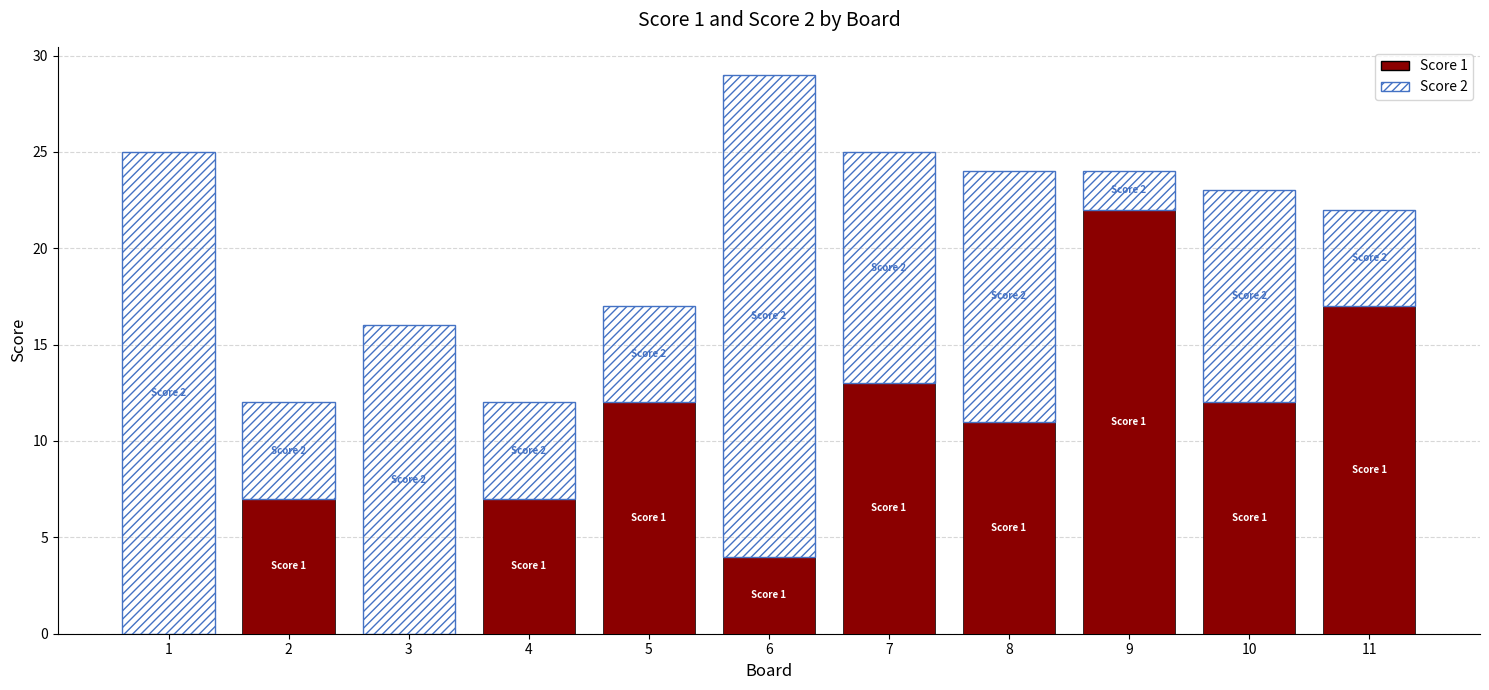

The value of Score 1 at 1 is 0. True or false?

True